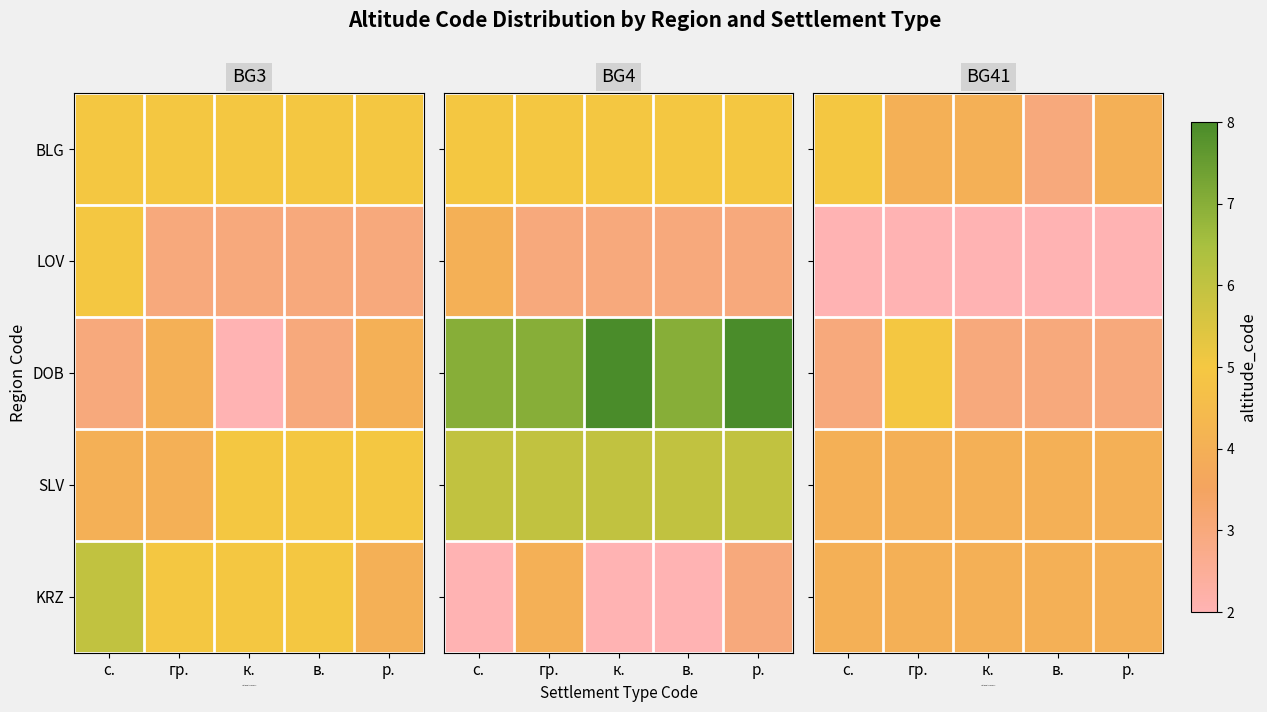

Count the number of categories in the chart.

5